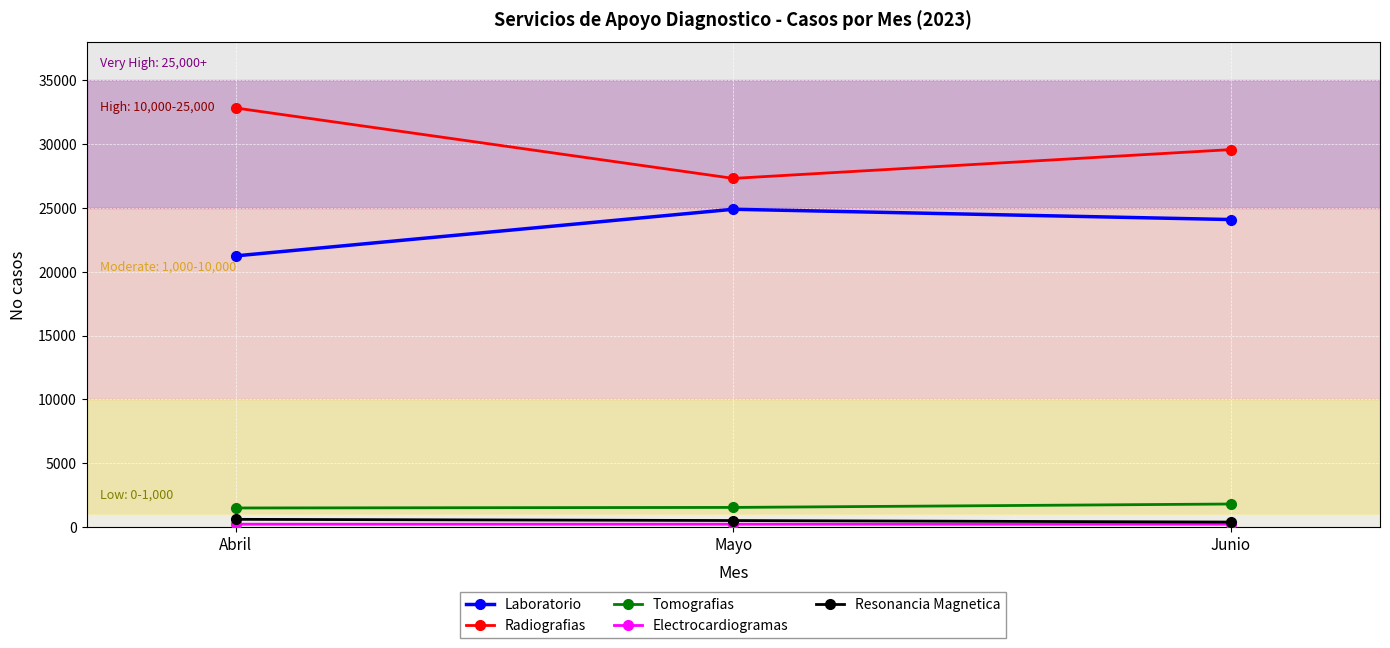

What is the label of the 2nd point from the right?

Mayo